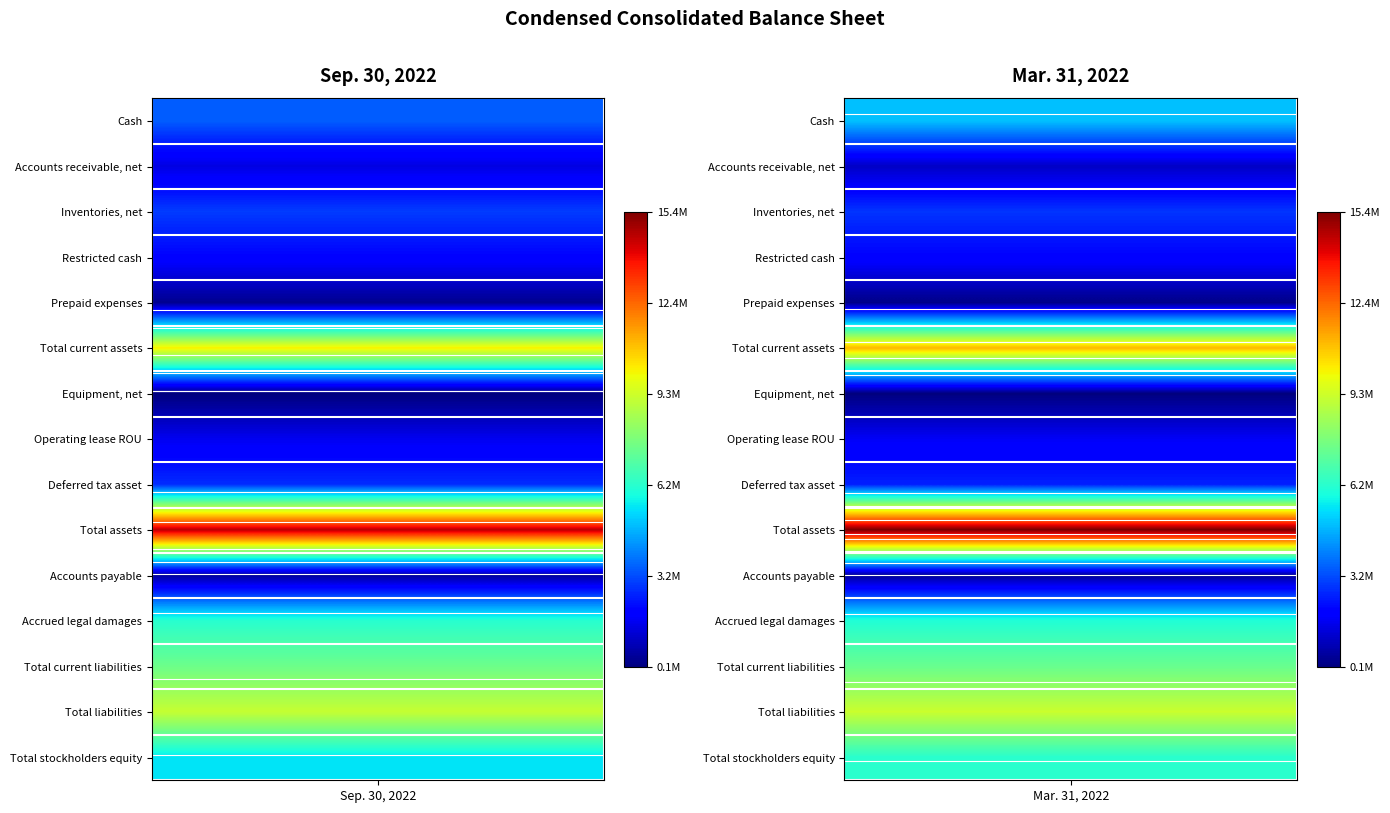

Is it true that Operating lease ROU equals 576185 at 0?

False